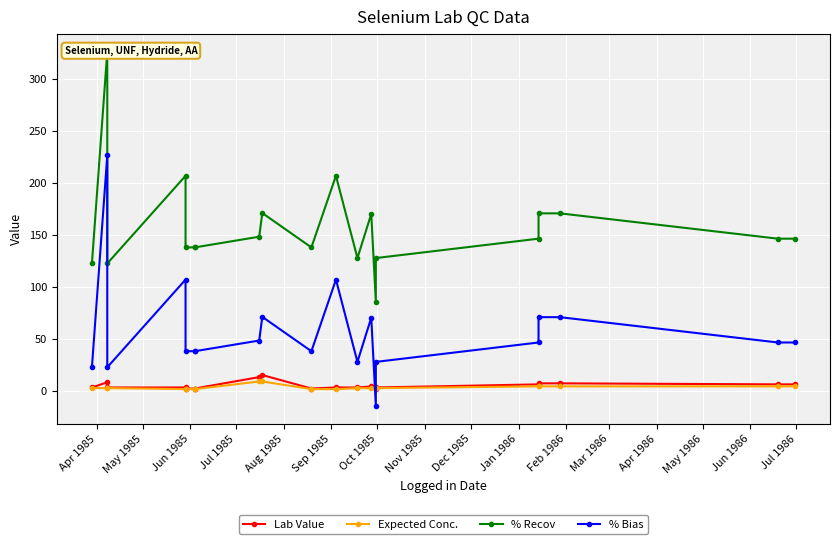

Reading left to right, list all the values displayed in this chart.

Lab Value: 3.0	8.0	3.0	3.0	2.0	2.0	2.0	13.0	15.0	2.0	3.0	3.0	4.0	2.0	3.0	6.0	7.0	7.0	6.0	6.0
Expected Conc.: 2.5	2.5	2.5	1.4	1.4	1.4	1.4	8.8	8.8	1.4	1.4	2.4	2.4	2.4	2.4	4.1	4.1	4.1	4.1	4.1
% Recov: 122.5	326.5	122.5	206.9	137.9	137.9	137.9	148.2	171.0	137.9	206.9	127.7	170.2	85.1	127.7	146.3	170.7	170.7	146.3	146.3
% Bias: 22.4	226.5	22.4	106.9	37.9	37.9	37.9	48.2	71.0	37.9	106.9	27.7	70.2	-14.9	27.7	46.3	70.7	70.7	46.3	46.3